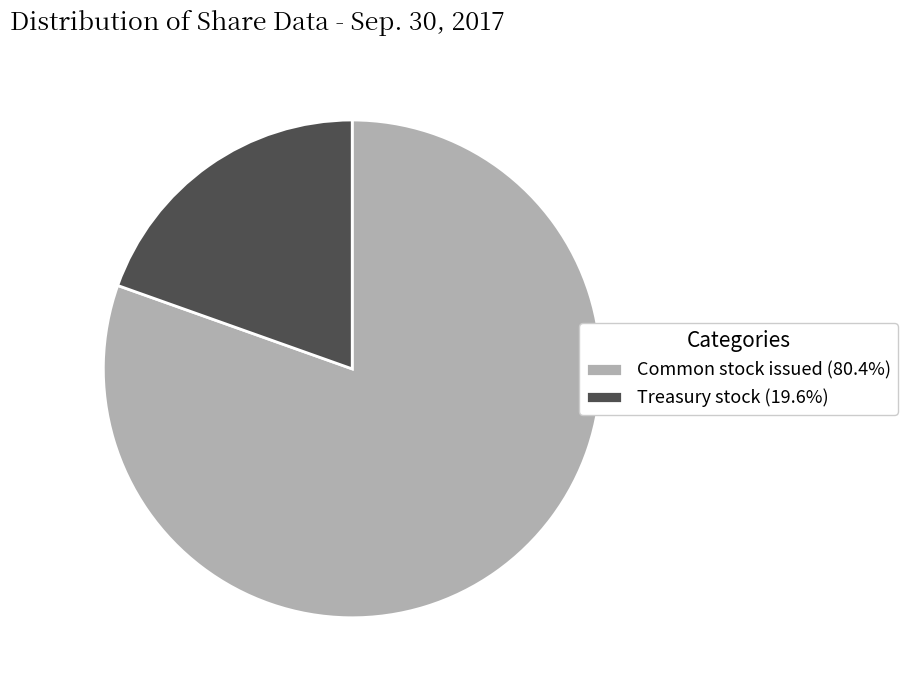

Is there any slice that represents more than half of the pie?

Yes